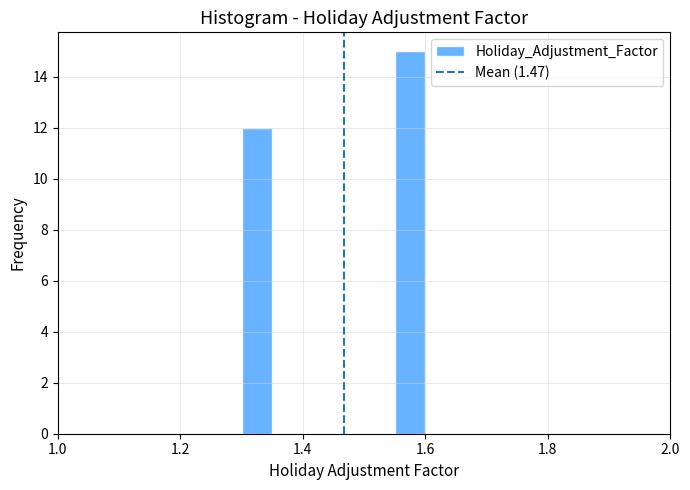

Around what value on the x-axis is the tallest bar? Give the approximate position of its centre, as read against the axis.

1.58